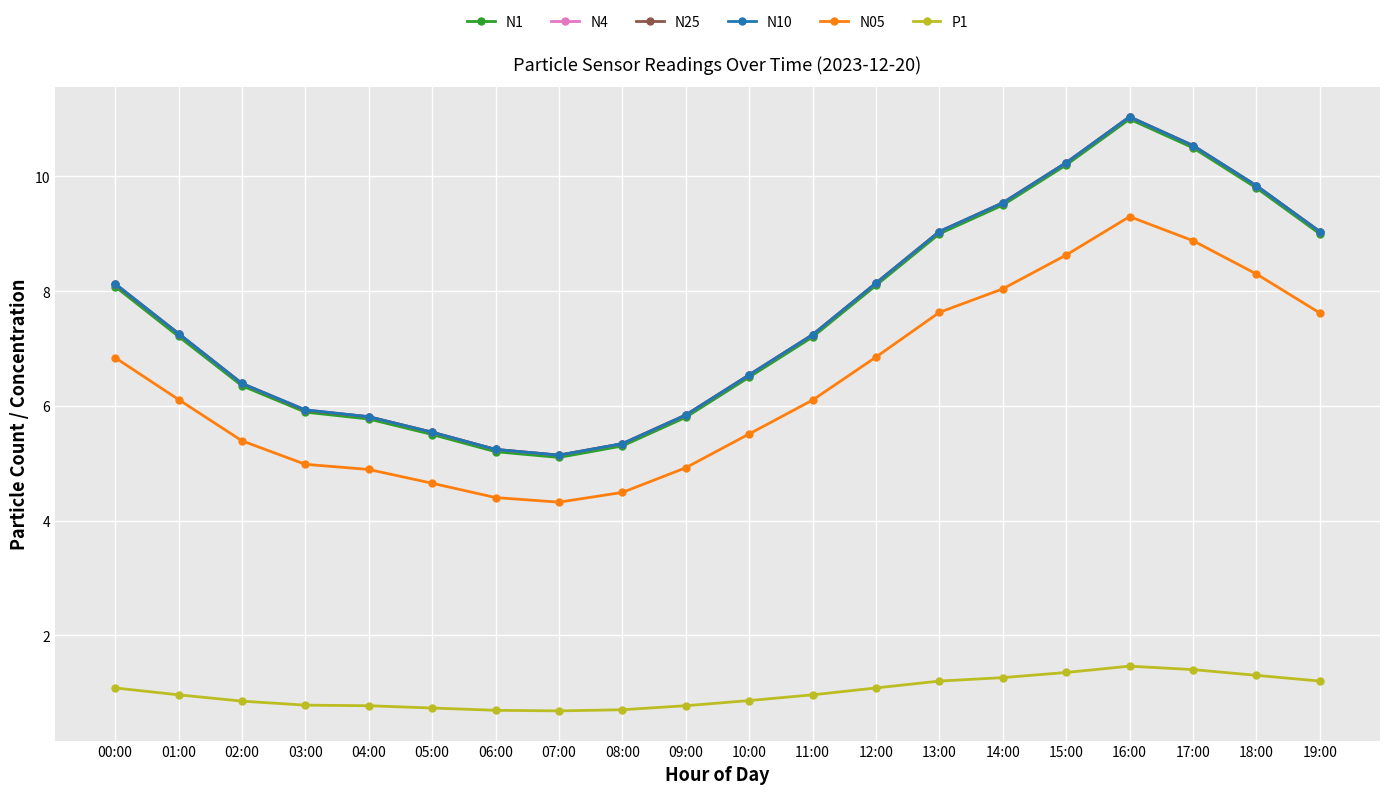

How many interior local valleys does the N25 series have?

1